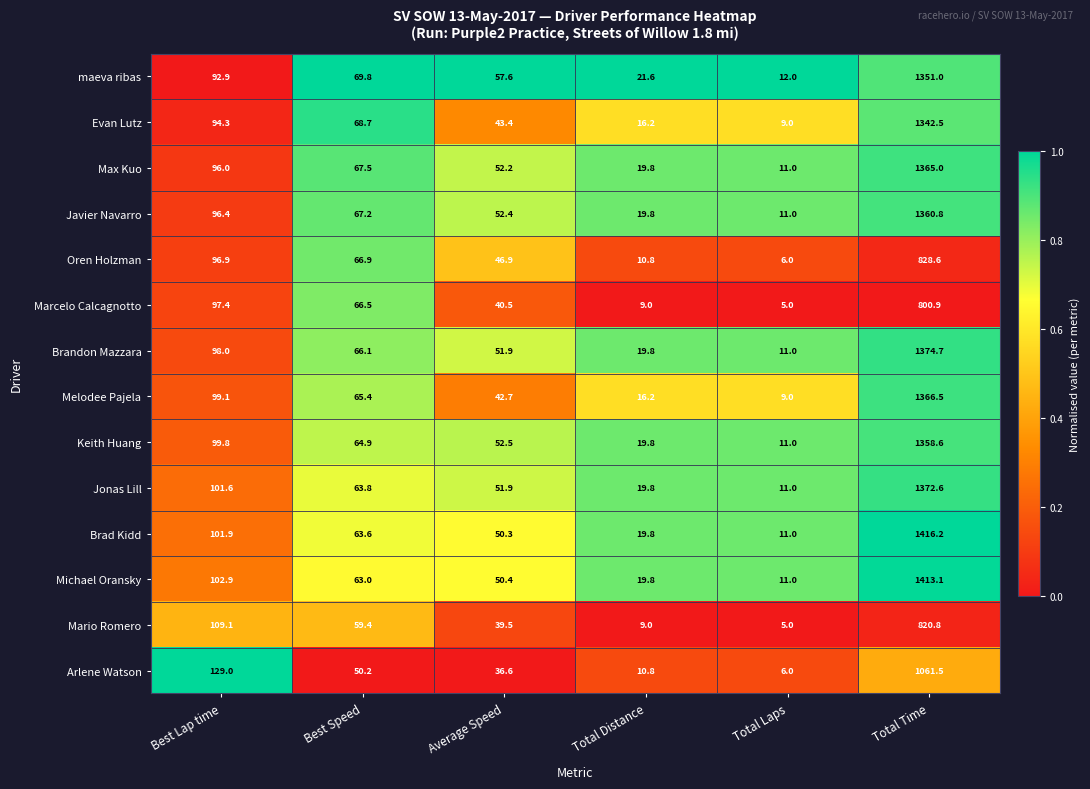

What is the maximum value for Brad Kidd?

1416.2